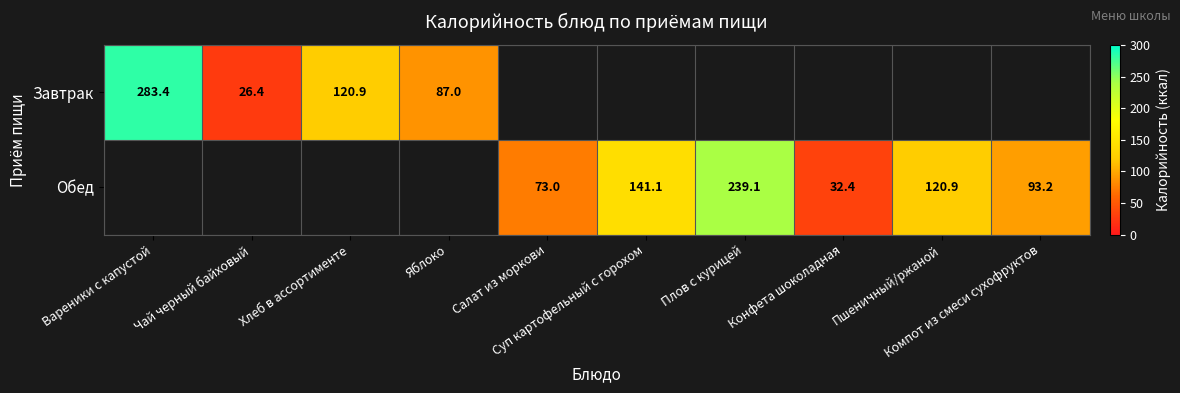

Where is Завтрак nearest to the value 154?

Хлеб в ассортименте